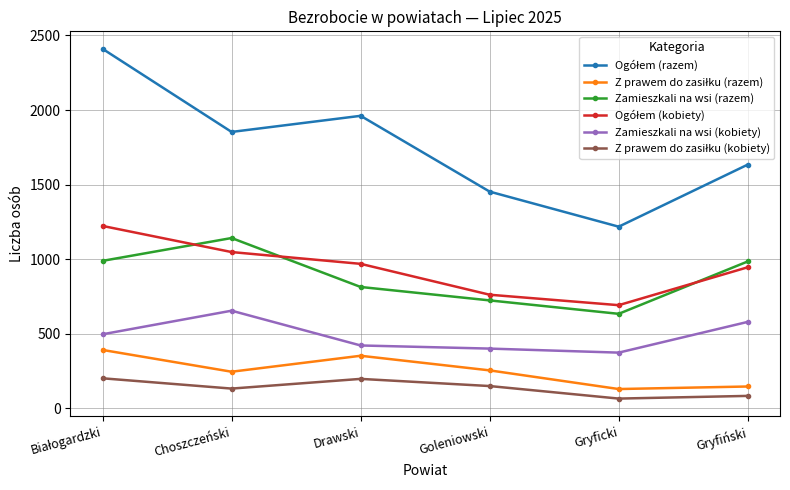

What is the spread (max minus min) of values at Goleniowski?

1303